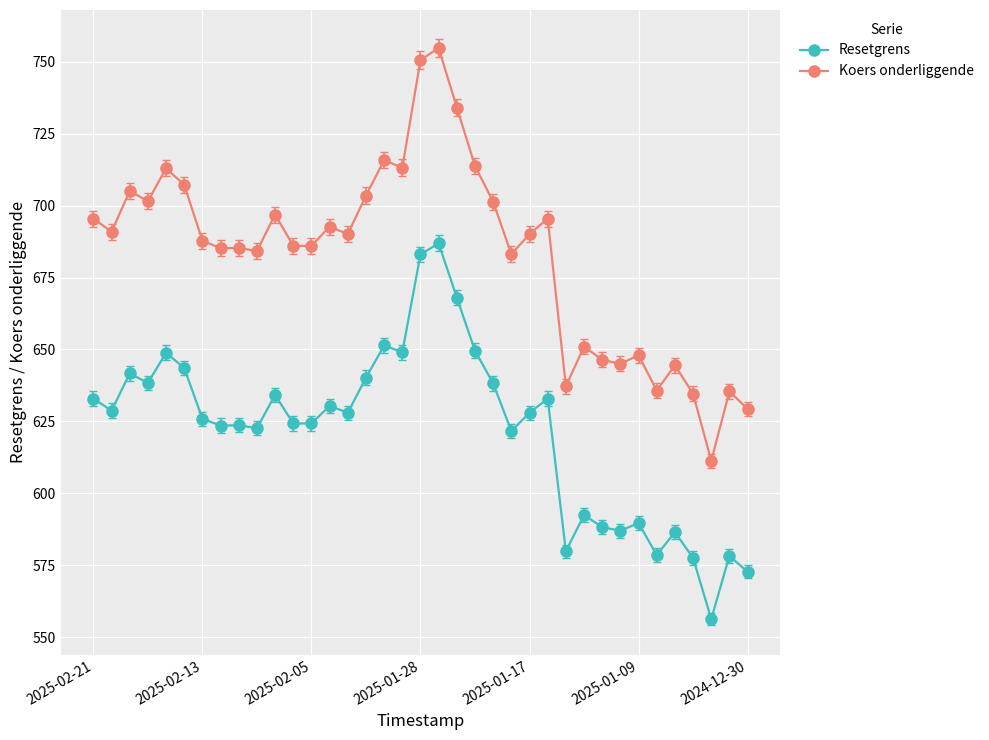

What is the difference between the maximum and second lowest values in the Koers onderliggende series?

125.5